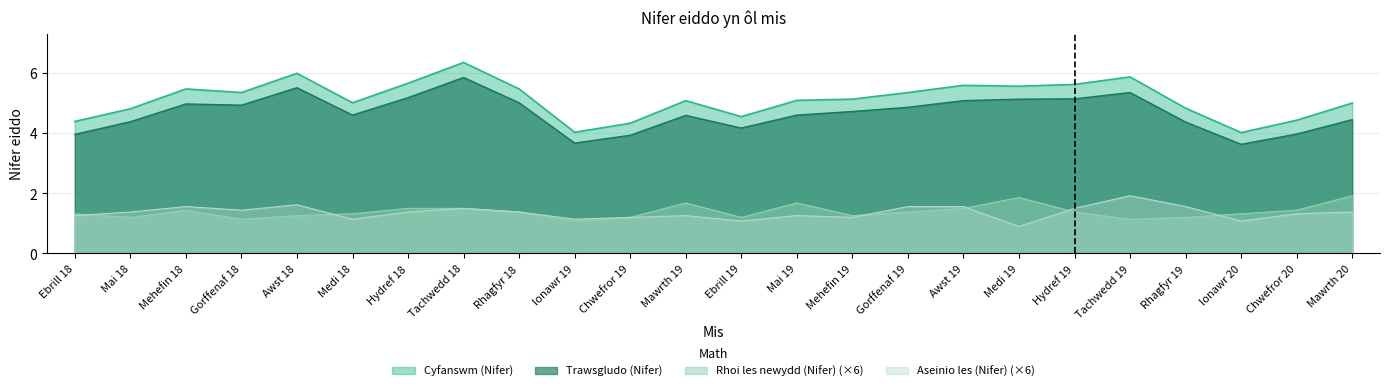

Reading right to left, transcribe all the data shown in this chart.

Cyfanswm (Nifer): Mawrth 20=5.0	Chwefror 20=4.4	Ionawr 20=4.0	Rhagfyr 19=4.8	Tachwedd 19=5.9	Hydref 19=5.6	Medi 19=5.6	Awst 19=5.6	Gorffenaf 19=5.3	Mehefin 19=5.1	Mai 19=5.1	Ebrill 19=4.5	Mawrth 19=5.1	Chwefror 19=4.3	Ionawr 19=4.0	Rhagfyr 18=5.5	Tachwedd 18=6.3	Hydref 18=5.7	Medi 18=5.0	Awst 18=6.0	Gorffenaf 18=5.3	Mehefin 18=5.5	Mai 18=4.8	Ebrill 18=4.4
Trawsgludo (Nifer): Mawrth 20=4.5	Chwefror 20=4.0	Ionawr 20=3.6	Rhagfyr 19=4.4	Tachwedd 19=5.3	Hydref 19=5.1	Medi 19=5.1	Awst 19=5.1	Gorffenaf 19=4.9	Mehefin 19=4.7	Mai 19=4.6	Ebrill 19=4.2	Mawrth 19=4.6	Chwefror 19=3.9	Ionawr 19=3.7	Rhagfyr 18=5.0	Tachwedd 18=5.8	Hydref 18=5.2	Medi 18=4.6	Awst 18=5.5	Gorffenaf 18=4.9	Mehefin 18=5.0	Mai 18=4.4	Ebrill 18=4.0
Rhoi les newydd (Nifer): Mawrth 20=1.9	Chwefror 20=1.4	Ionawr 20=1.3	Rhagfyr 19=1.2	Tachwedd 19=1.1	Hydref 19=1.4	Medi 19=1.9	Awst 19=1.5	Gorffenaf 19=1.4	Mehefin 19=1.3	Mai 19=1.7	Ebrill 19=1.2	Mawrth 19=1.7	Chwefror 19=1.2	Ionawr 19=1.1	Rhagfyr 18=1.4	Tachwedd 18=1.5	Hydref 18=1.5	Medi 18=1.3	Awst 18=1.3	Gorffenaf 18=1.1	Mehefin 18=1.4	Mai 18=1.2	Ebrill 18=1.3
Aseinio les (Nifer): Mawrth 20=1.4	Chwefror 20=1.3	Ionawr 20=1.1	Rhagfyr 19=1.6	Tachwedd 19=1.9	Hydref 19=1.5	Medi 19=0.9	Awst 19=1.6	Gorffenaf 19=1.6	Mehefin 19=1.2	Mai 19=1.3	Ebrill 19=1.1	Mawrth 19=1.3	Chwefror 19=1.2	Ionawr 19=1.1	Rhagfyr 18=1.4	Tachwedd 18=1.5	Hydref 18=1.4	Medi 18=1.1	Awst 18=1.6	Gorffenaf 18=1.4	Mehefin 18=1.6	Mai 18=1.4	Ebrill 18=1.3